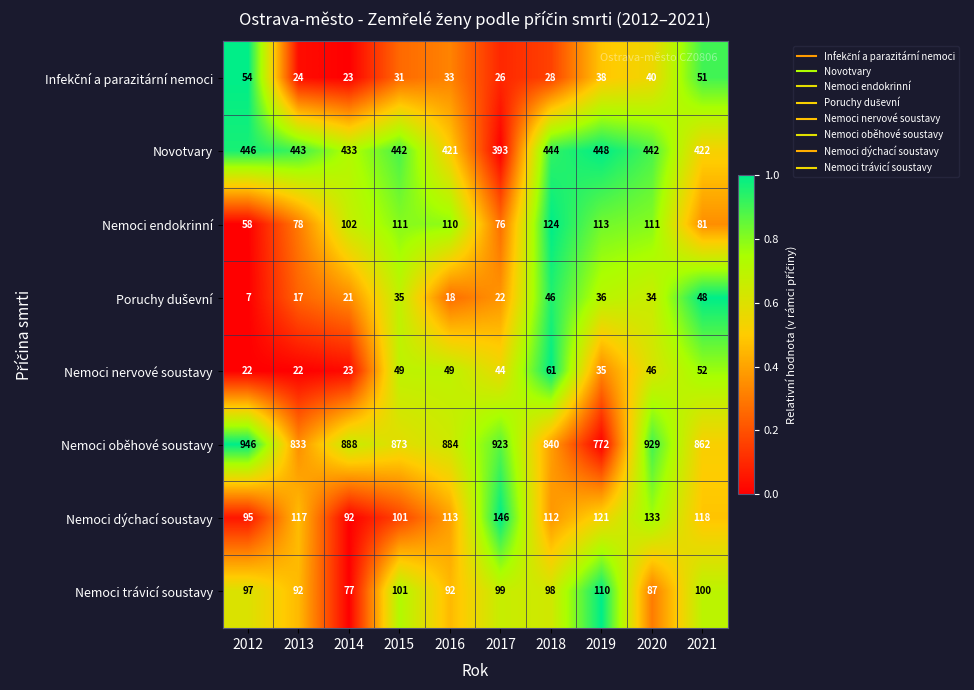

What is the difference between the highest and lowest values at 2020?

895